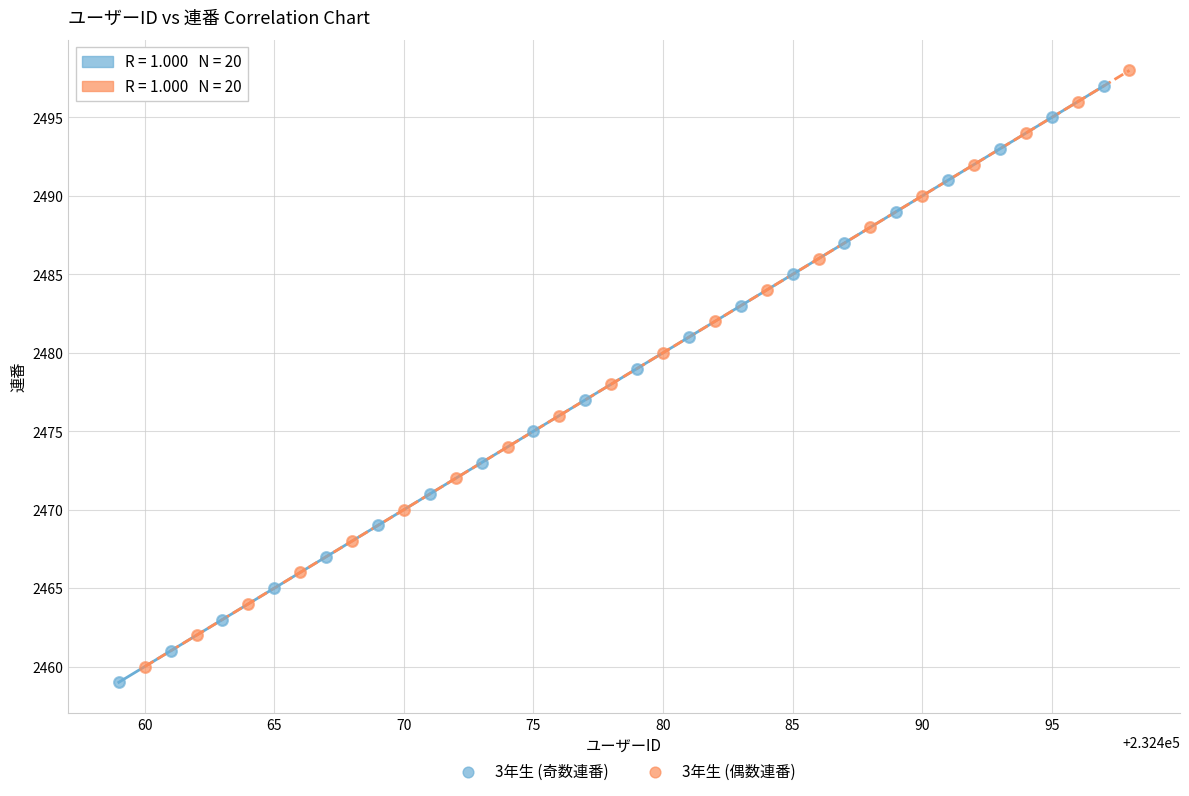

What are all the series names shown in the legend?

3年生 (奇数連番), 3年生 (偶数連番)